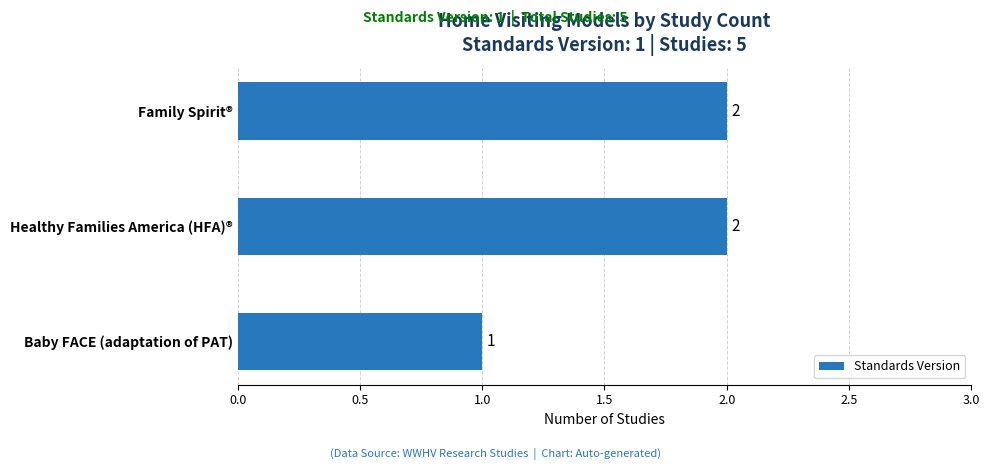

What is the value of the 3rd bar from the top?

1